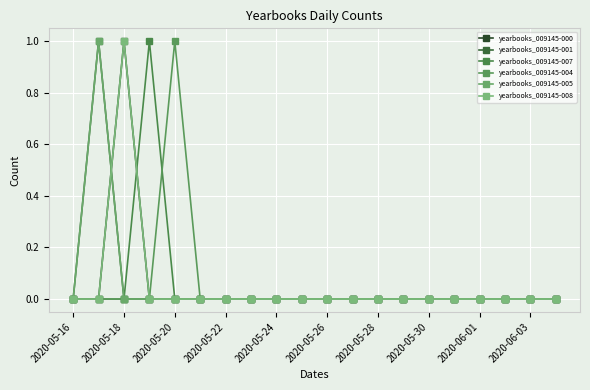

How many yearbooks_009145-008 values are between 0 and 1?

20